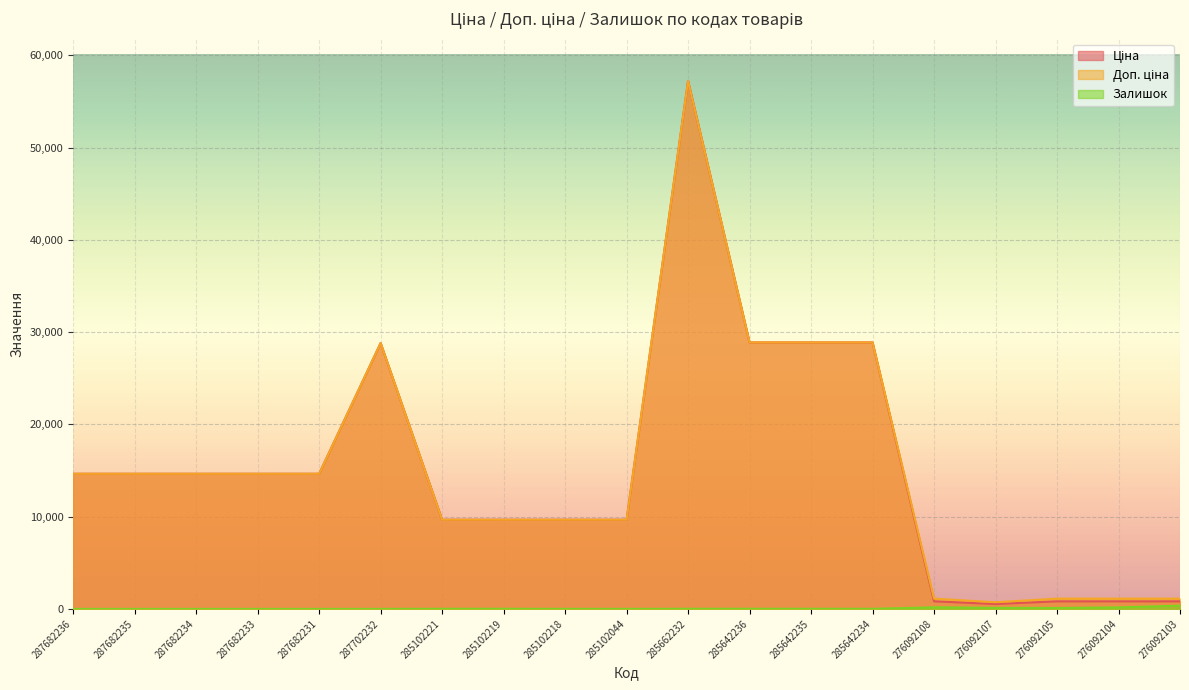

At which category does Ціна reach its first local valley?

276092107